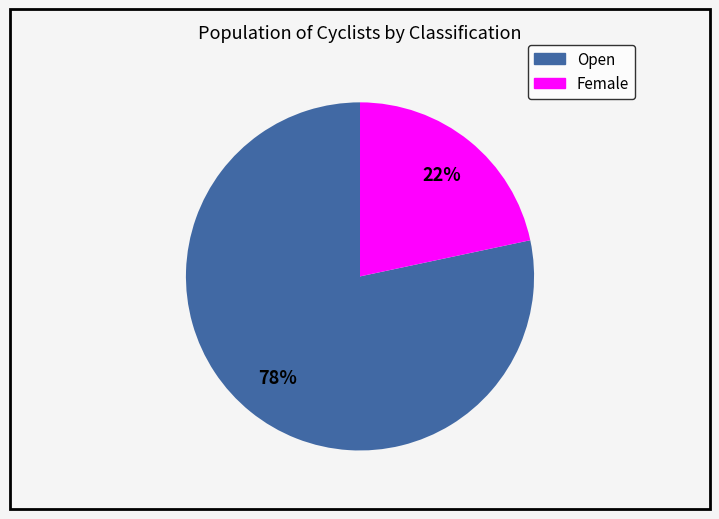

To the nearest percent, what is the combined percentage of Open and Female?

100%